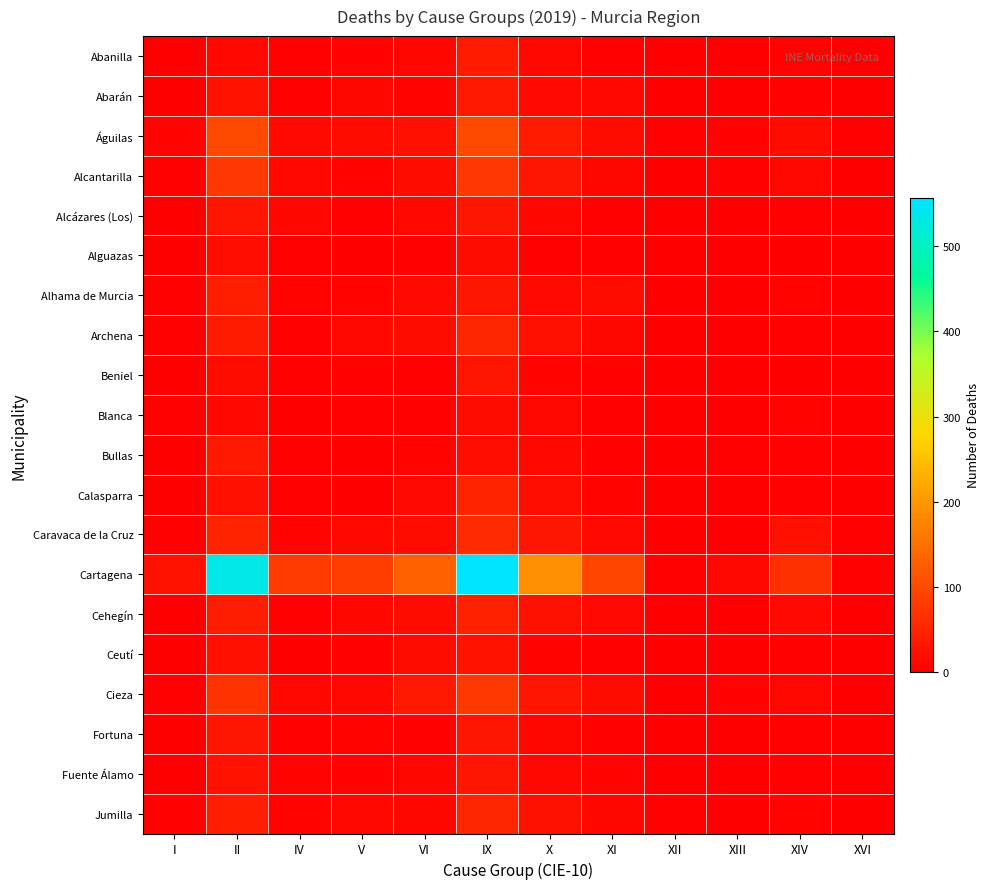

Rank the series at II from highest to lowest value.

Cartagena, Águilas, Alcantarilla, Cieza, Caravaca de la Cruz, Alhama de Murcia, Jumilla, Cehegín, Archena, Bullas, Fortuna, Alcázares (Los), Abarán, Fuente Álamo, Calasparra, Ceutí, Alguazas, Beniel, Abanilla, Blanca